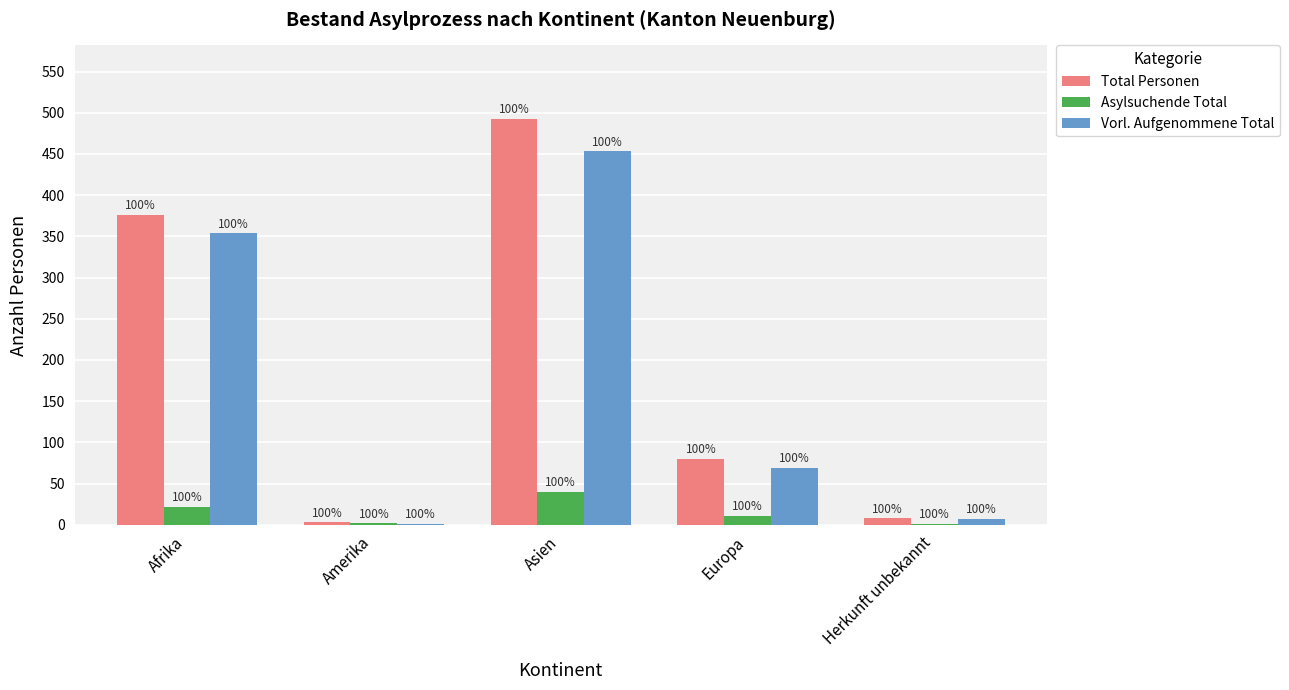

The value of Asylsuchende Total at Afrika is 22. True or false?

True